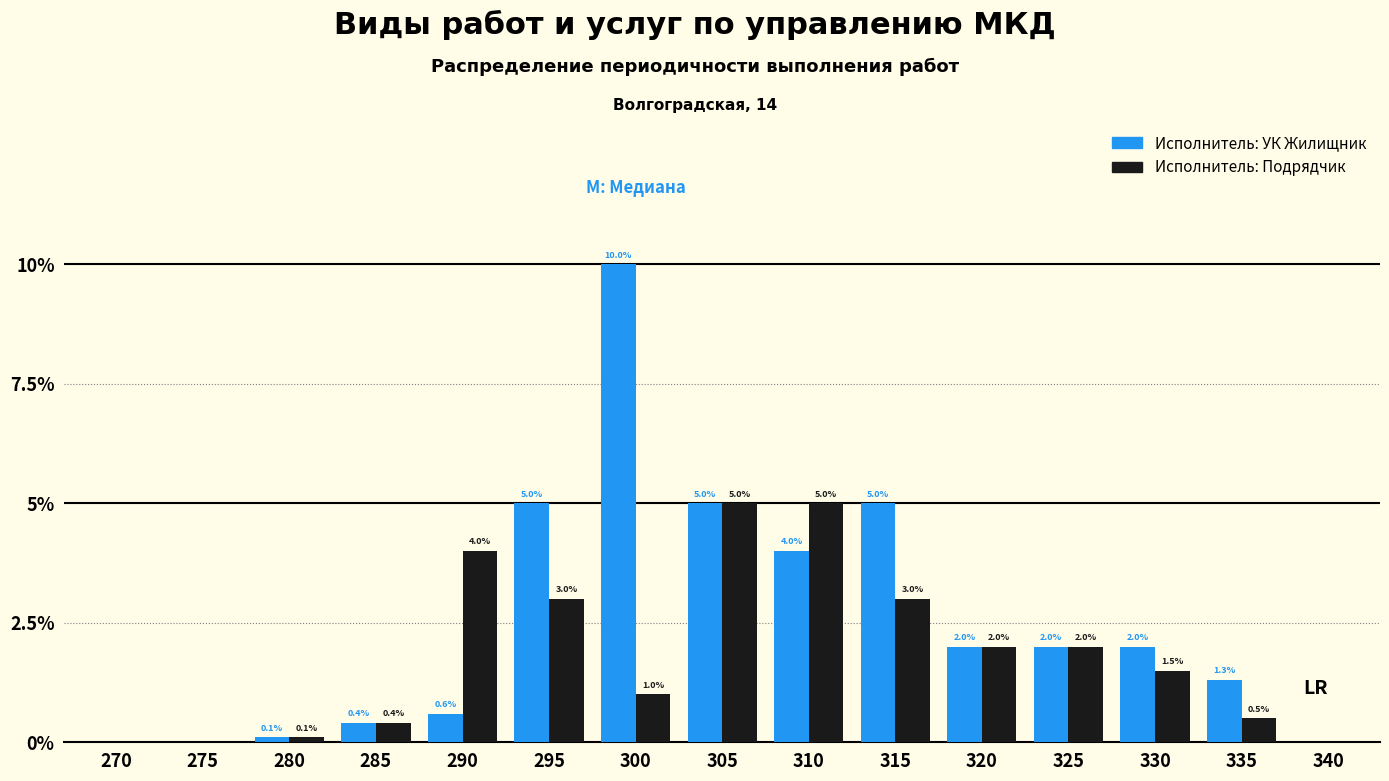

Reading left to right, transcribe all the data shown in this chart.

Исполнитель: УК Жилищник: 270=0.0	275=0.0	280=0.1	285=0.4	290=0.6	295=5.0	300=10.0	305=5.0	310=4.0	315=5.0	320=2.0	325=2.0	330=2.0	335=1.3	340=0.0
Исполнитель: Подрядчик: 270=0.0	275=0.0	280=0.1	285=0.4	290=4.0	295=3.0	300=1.0	305=5.0	310=5.0	315=3.0	320=2.0	325=2.0	330=1.5	335=0.5	340=0.0